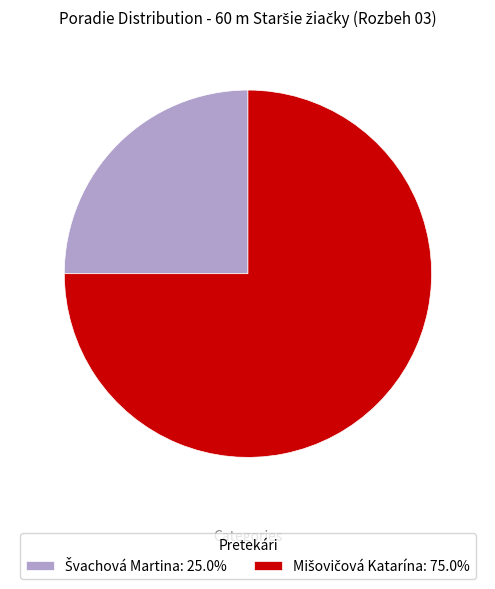

Does any single category account for the majority?

Yes